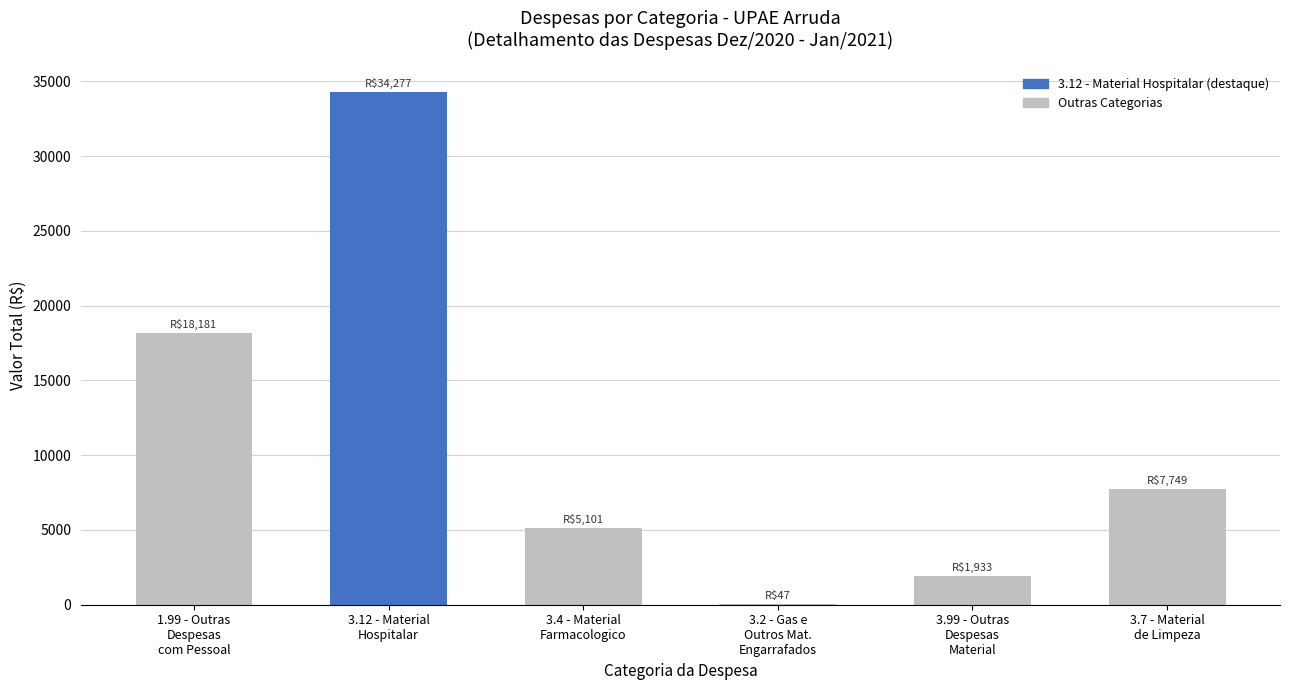

What is the maximum value shown in the chart?

34277.3